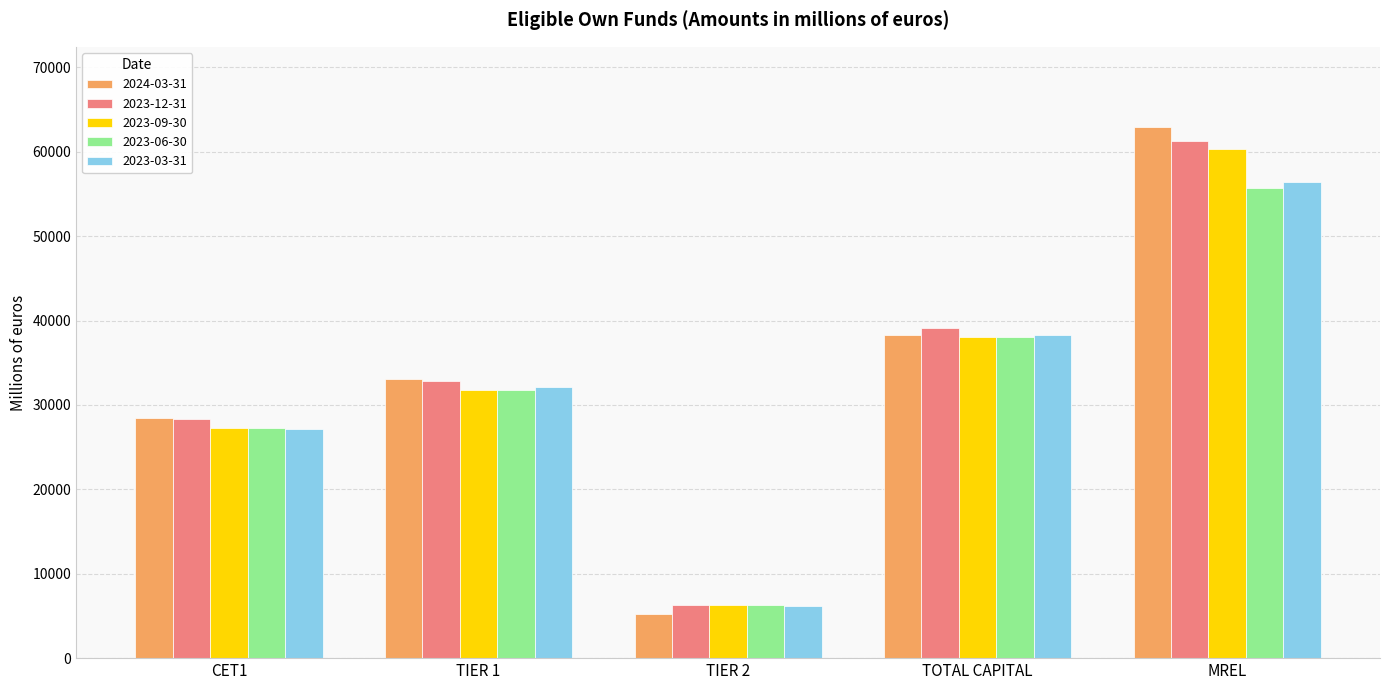

Which category has the highest value in the 2023-09-30 series?

MREL